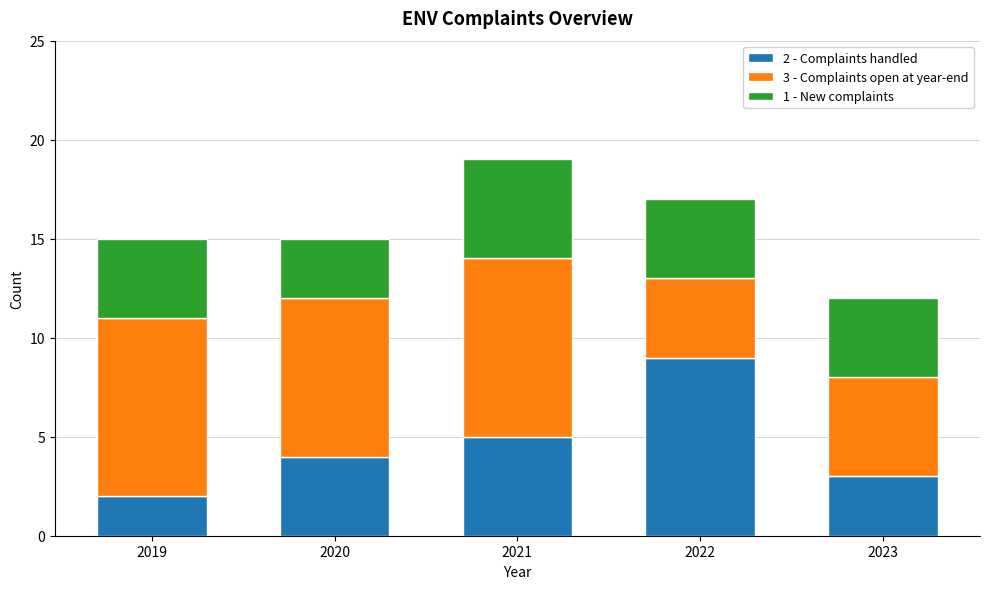

Is it true that 2 - Complaints handled equals 3 at 2019?

False